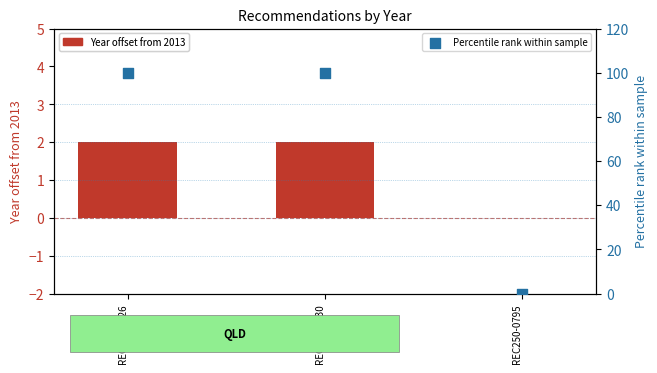

What are all the series names shown in the legend?

Year offset from 2013, Percentile rank within sample